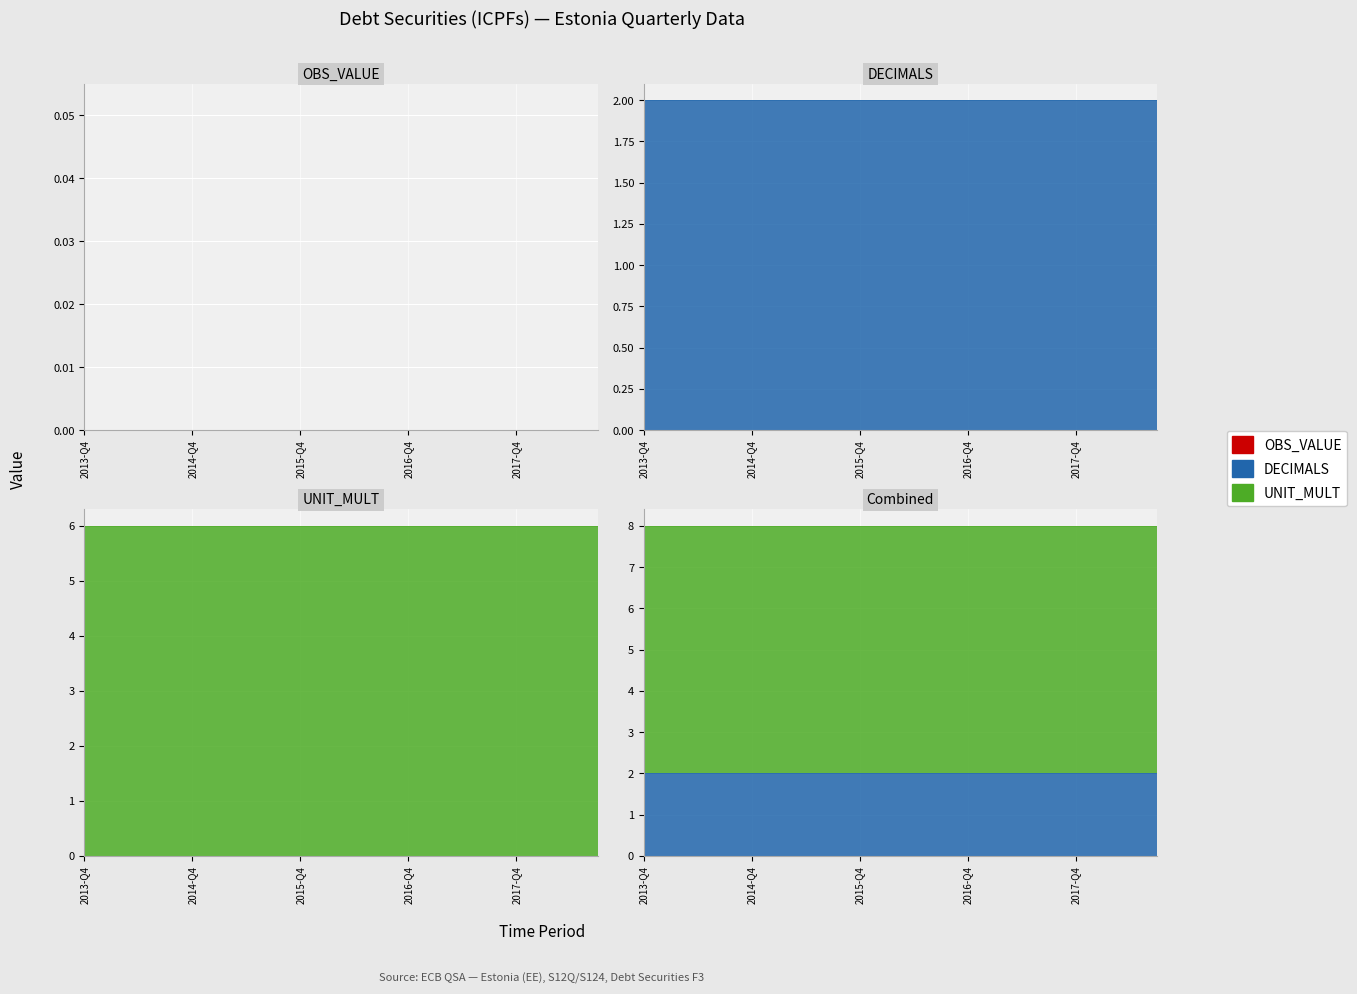

True or false: DECIMALS and OBS_VALUE intersect in this chart.

False